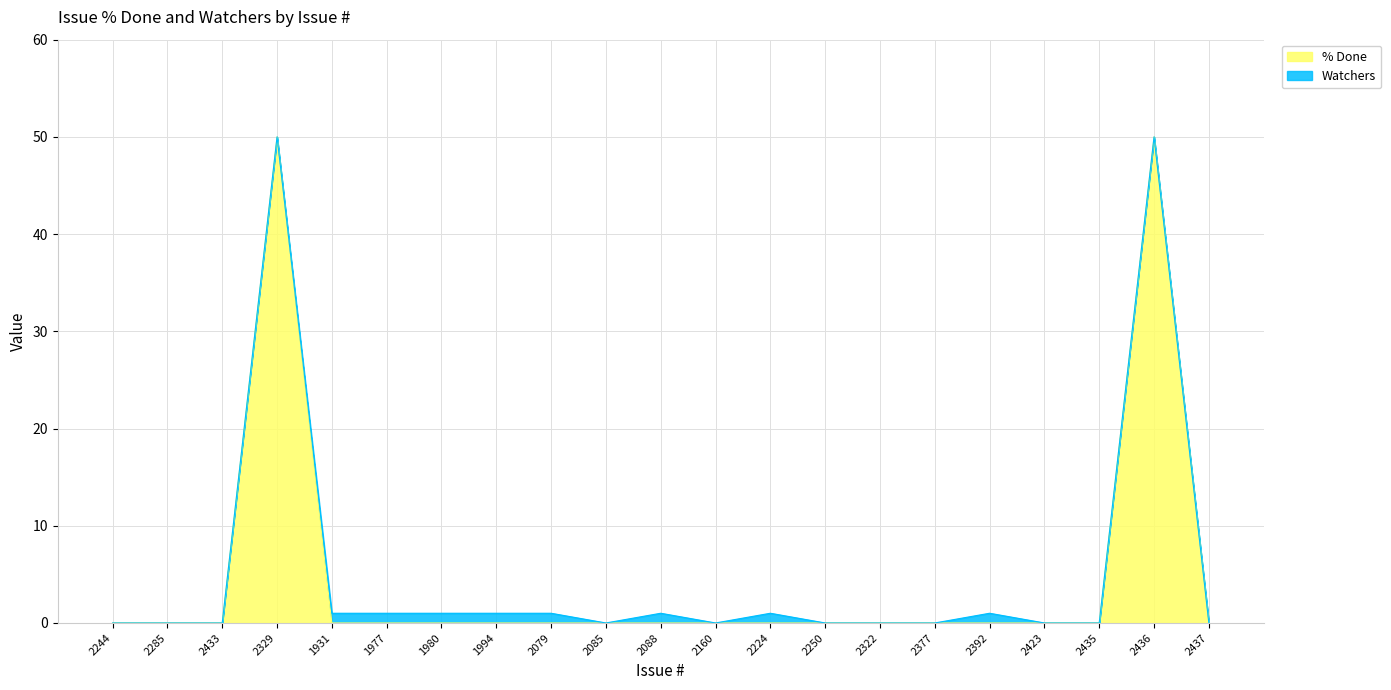

Reading left to right, what are all the values shown in this chart?

0	0	0	50	0	0	0	0	0	0	0	0	0	0	0	0	0	0	0	50	0